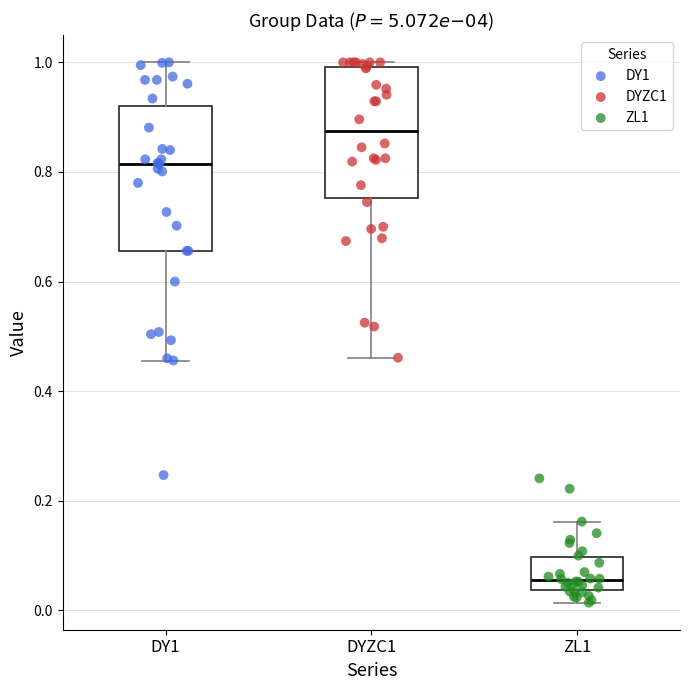

Where is the lower edge of the box for ZL1 on the y-axis? The values are not printed on the chart, so give them approximately, as read against the axis.

0.04